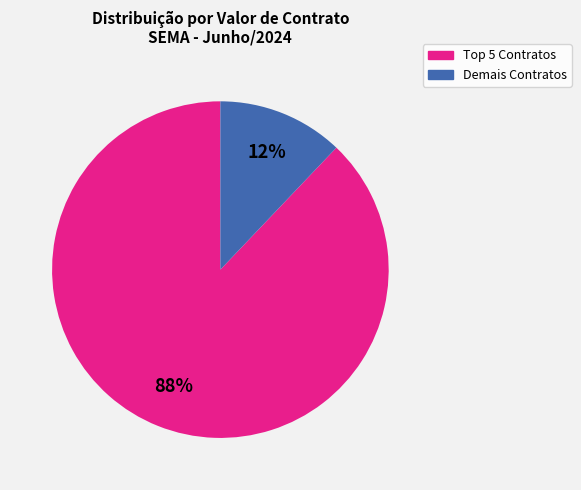

To the nearest percent, what is the average slice percentage?

50%